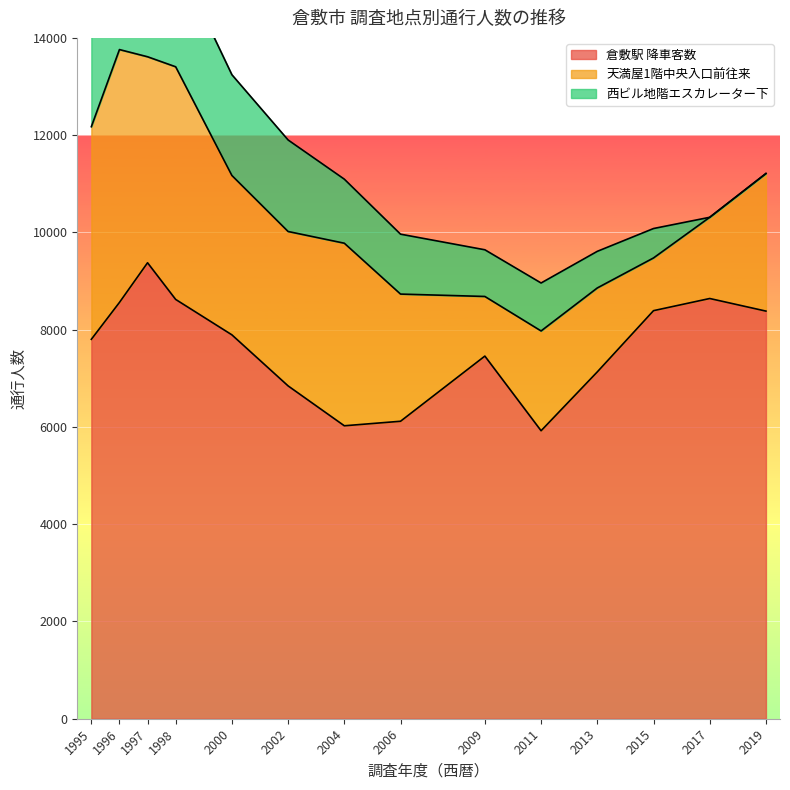

What is the average value of the 倉敷駅 降車客数 series?

7655